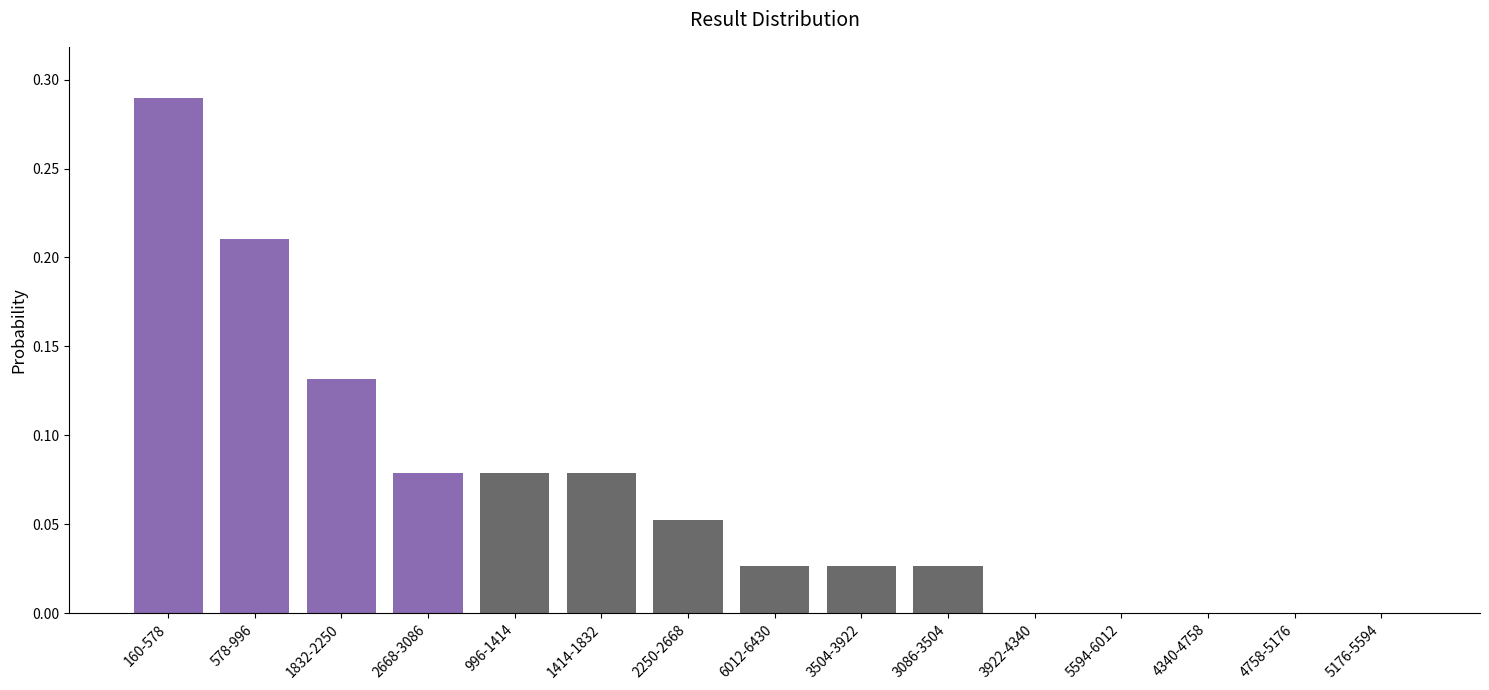

What is the sum of all values?

1.0